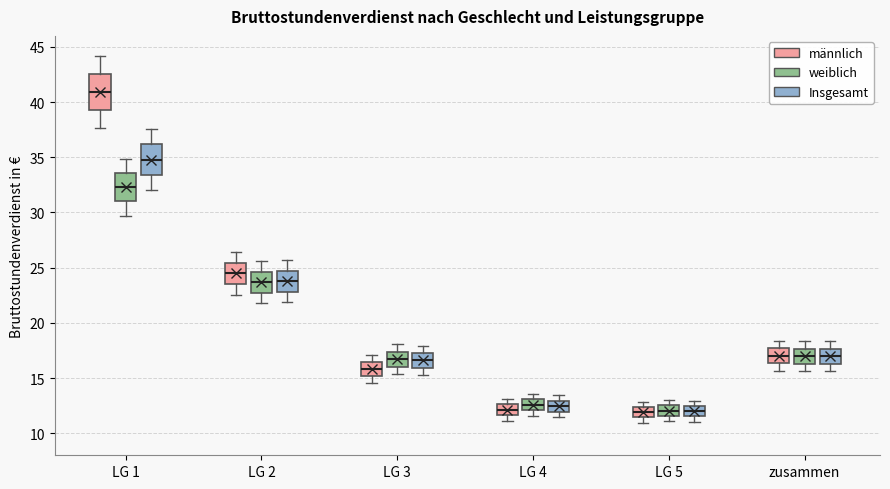

Reading left to right, transcribe this box plot: for each box, give where its median line is, the range the box spans, and where its two whiskers end, as read against the y-axis. The values are not printed on the chart, so give them approximately, as read against the axis.

LG 1 (männlich): median 41.0, box 39.5 to 42.5, whiskers 37.5 to 44.0
LG 1 (weiblich): median 32.5, box 31.0 to 33.5, whiskers 29.5 to 35.0
LG 1 (Insgesamt): median 35.0, box 33.5 to 36.0, whiskers 32.0 to 37.5
LG 2 (männlich): median 24.5, box 23.5 to 25.5, whiskers 22.5 to 26.5
LG 2 (weiblich): median 23.5, box 22.5 to 24.5, whiskers 22.0 to 25.5
LG 2 (Insgesamt): median 24.0, box 23.0 to 24.5, whiskers 22.0 to 25.5
LG 3 (männlich): median 16.0, box 15.0 to 16.5, whiskers 14.5 to 17.0
LG 3 (weiblich): median 16.5, box 16.0 to 17.5, whiskers 15.5 to 18.0
LG 3 (Insgesamt): median 16.5, box 16.0 to 17.5, whiskers 15.5 to 18.0
LG 4 (männlich): median 12.0, box 11.5 to 12.5, whiskers 11.0 to 13.0
LG 4 (weiblich): median 12.5, box 12.0 to 13.0, whiskers 11.5 to 13.5
LG 4 (Insgesamt): median 12.5, box 12.0 to 13.0, whiskers 11.5 to 13.5
LG 5 (männlich): median 12.0, box 11.5 to 12.5, whiskers 11.0 to 13.0
LG 5 (weiblich): median 12.0, box 11.5 to 12.5, whiskers 11.0 to 13.0
LG 5 (Insgesamt): median 12.0, box 11.5 to 12.5, whiskers 11.0 to 13.0
zusammen (männlich): median 17.0, box 16.5 to 17.5, whiskers 15.5 to 18.5
zusammen (weiblich): median 17.0, box 16.5 to 17.5, whiskers 15.5 to 18.5
zusammen (Insgesamt): median 17.0, box 16.5 to 17.5, whiskers 15.5 to 18.5